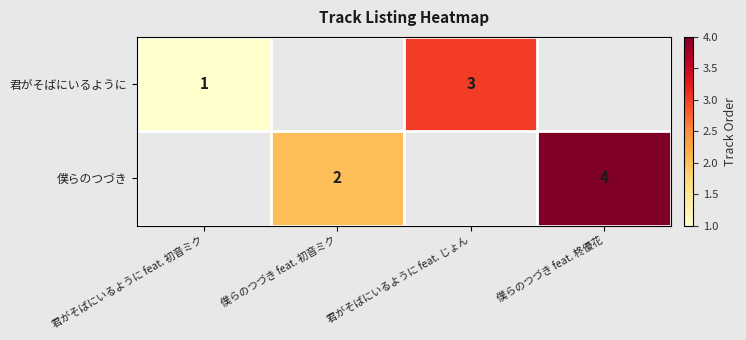

How many data points does each series have?

4